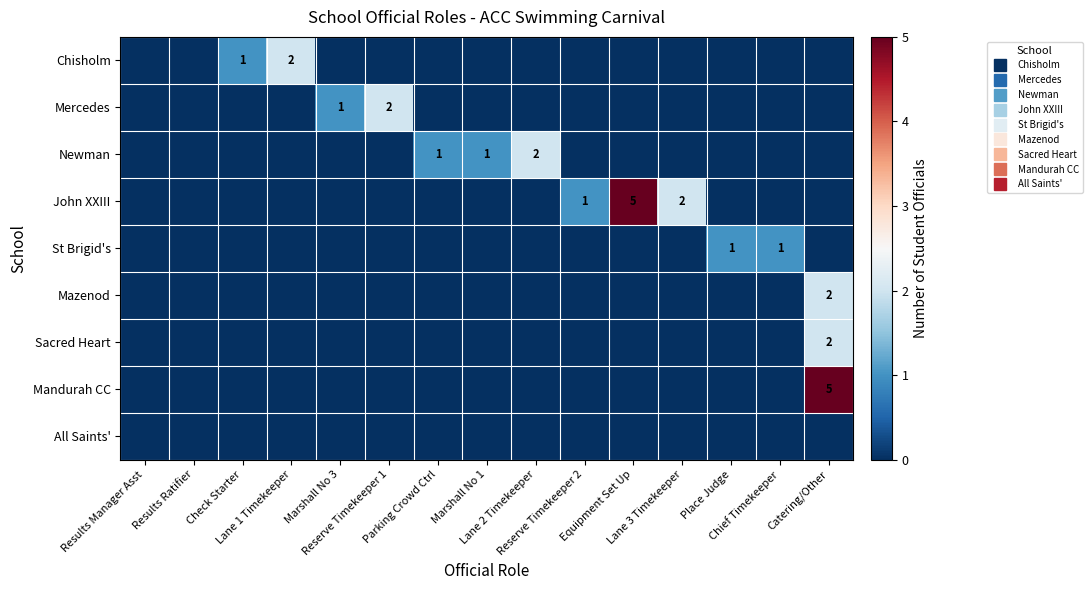

The value of Mandurah CC at Lane 2 Timekeeper is 0. True or false?

True